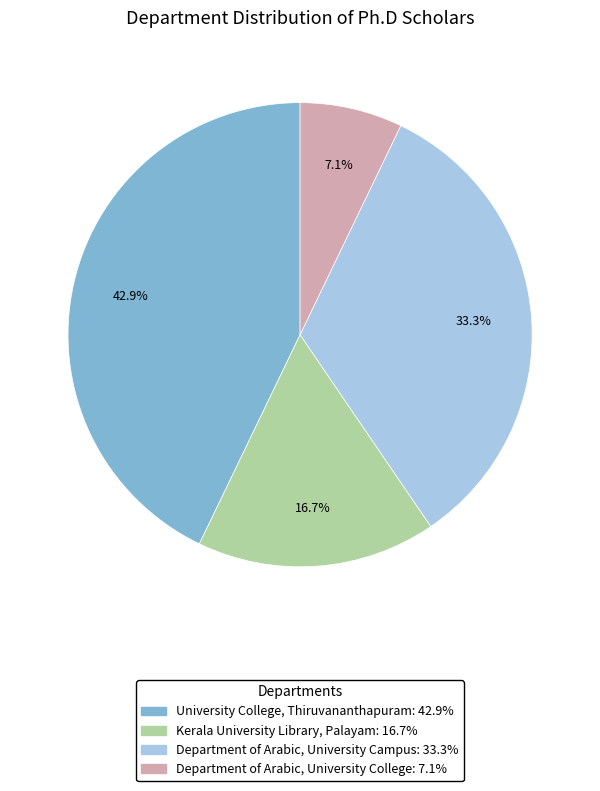

How many slices are in this pie chart?

4